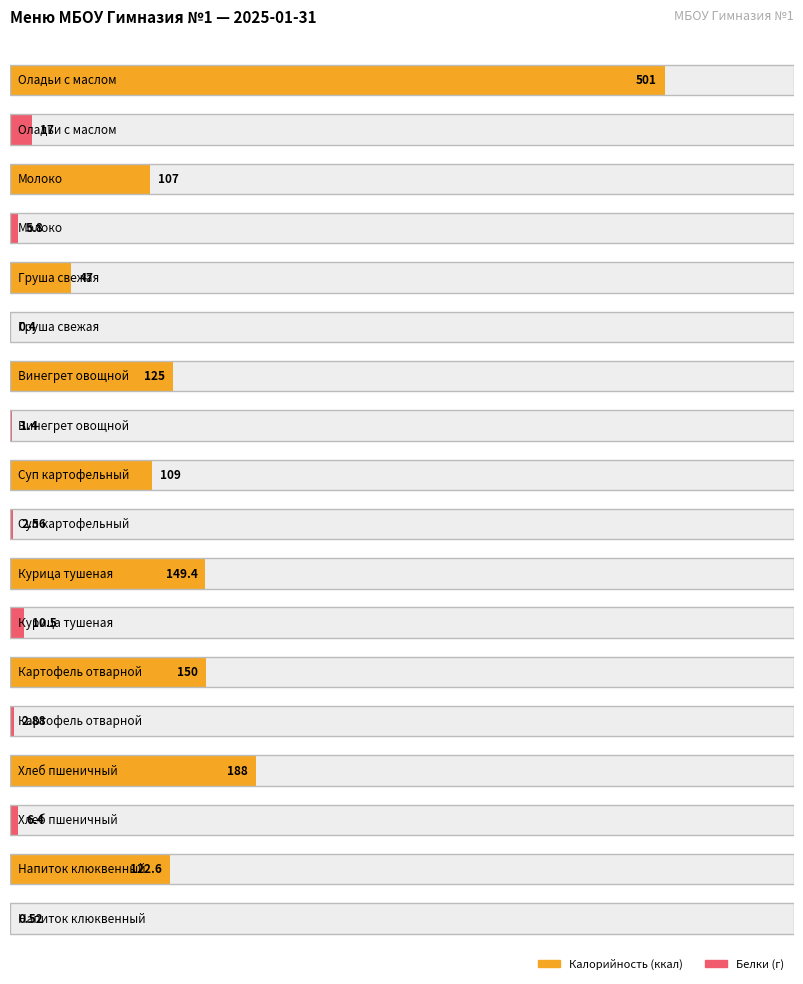

What is the label of the 3rd bar from the right?

Картофель отварной